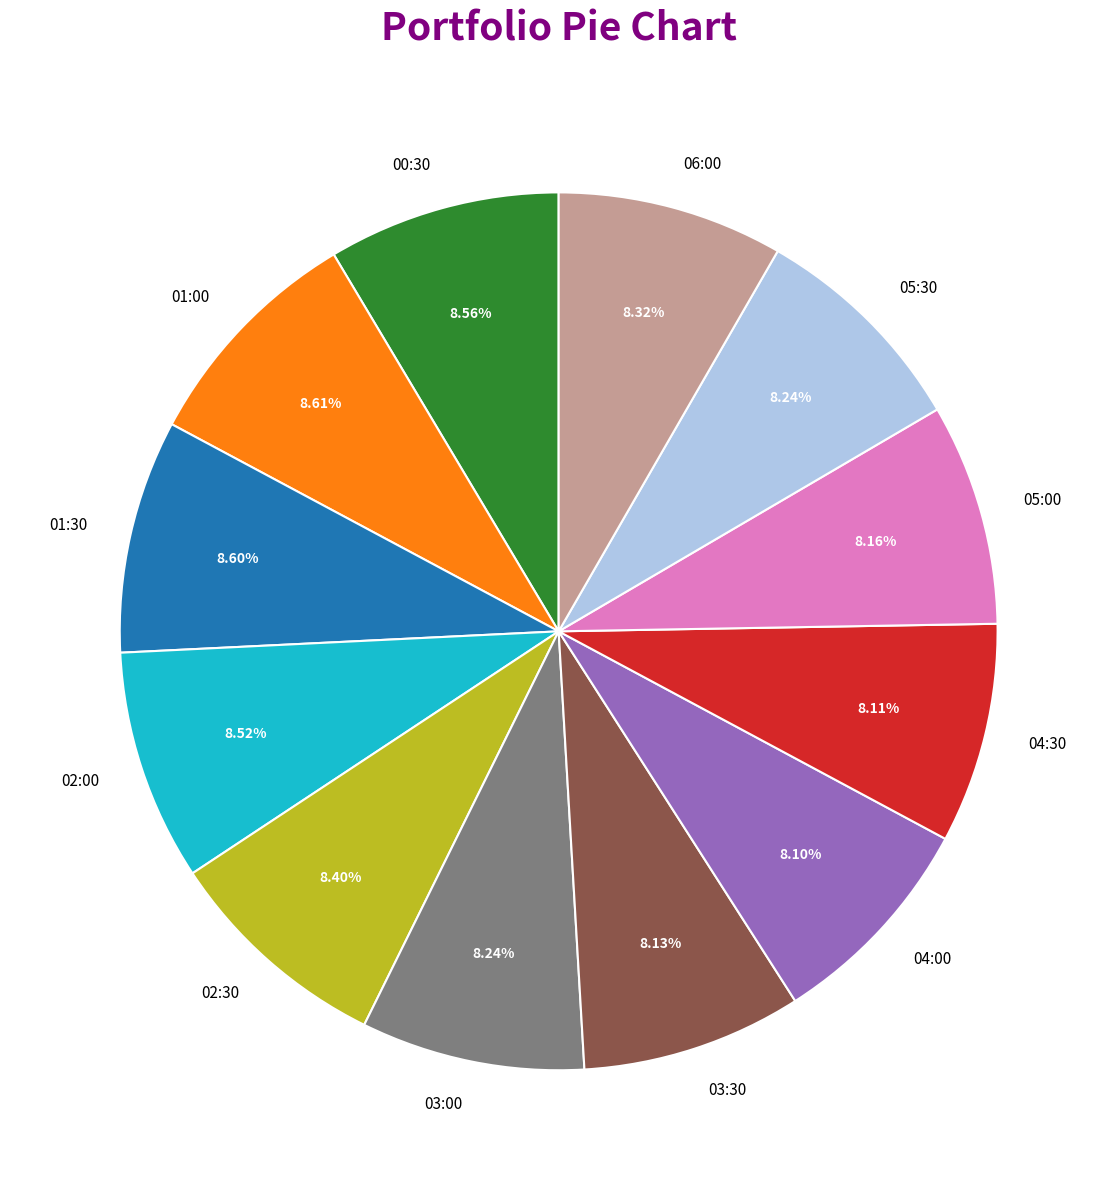

To the nearest percent, what portion does 01:30 represent?

9%